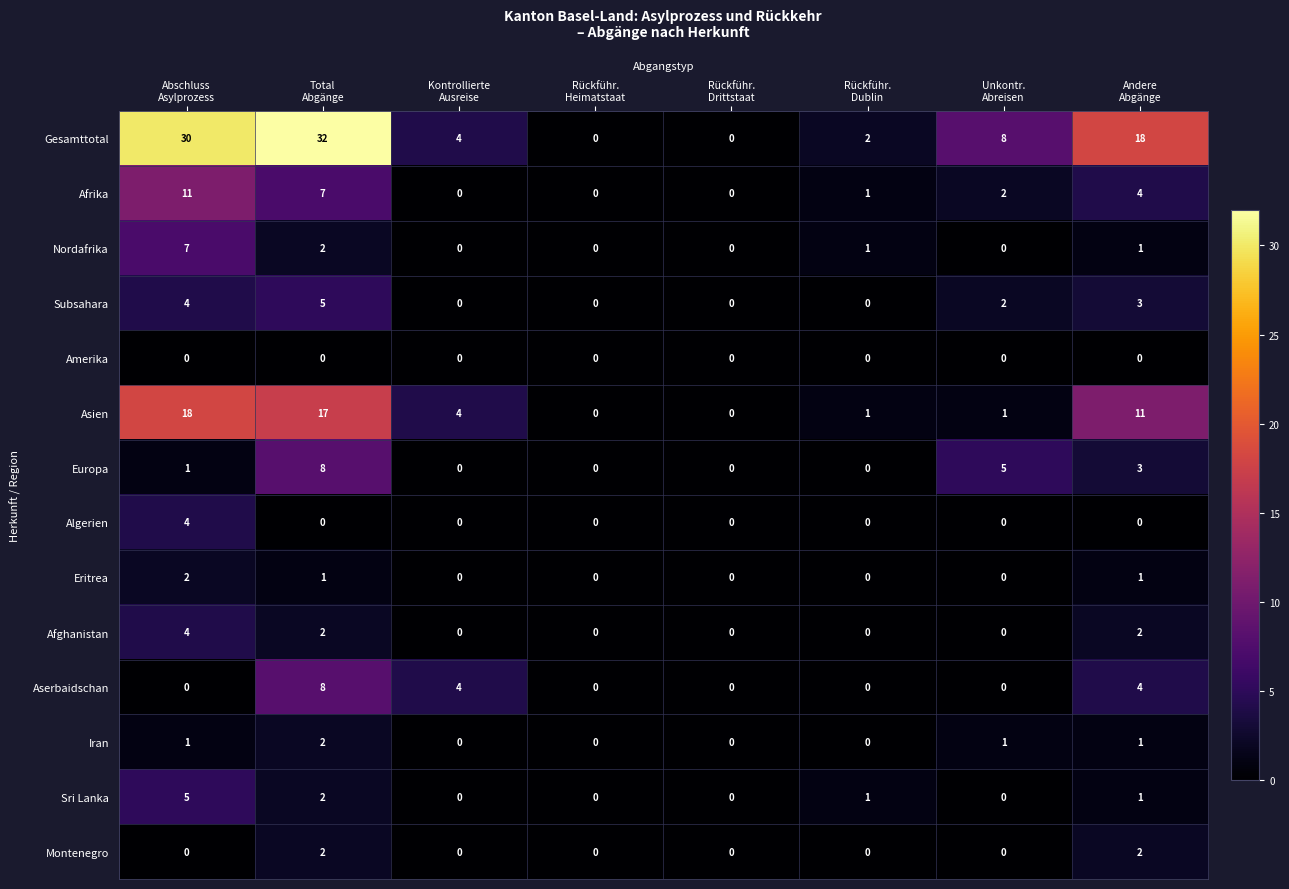

What is the sum of all Subsahara values?

14